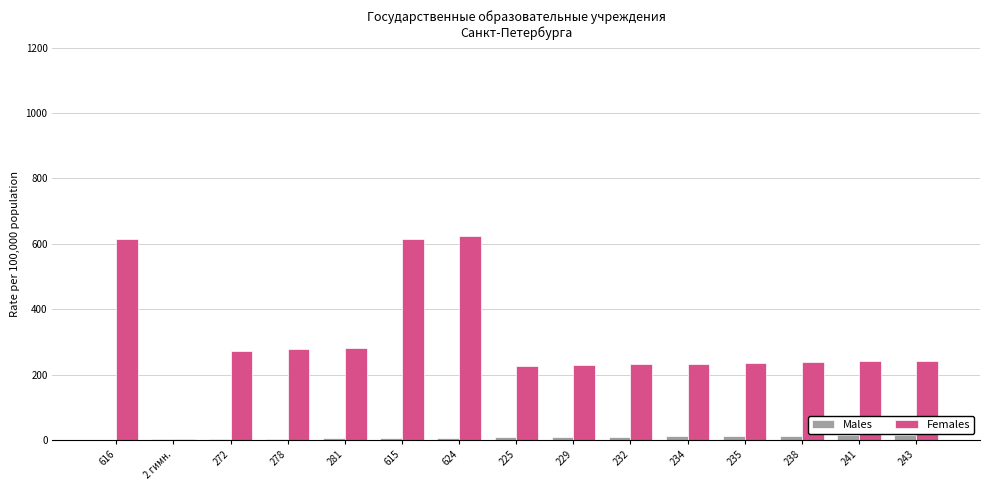

True or false: Males has a value of 8 at 225.

True